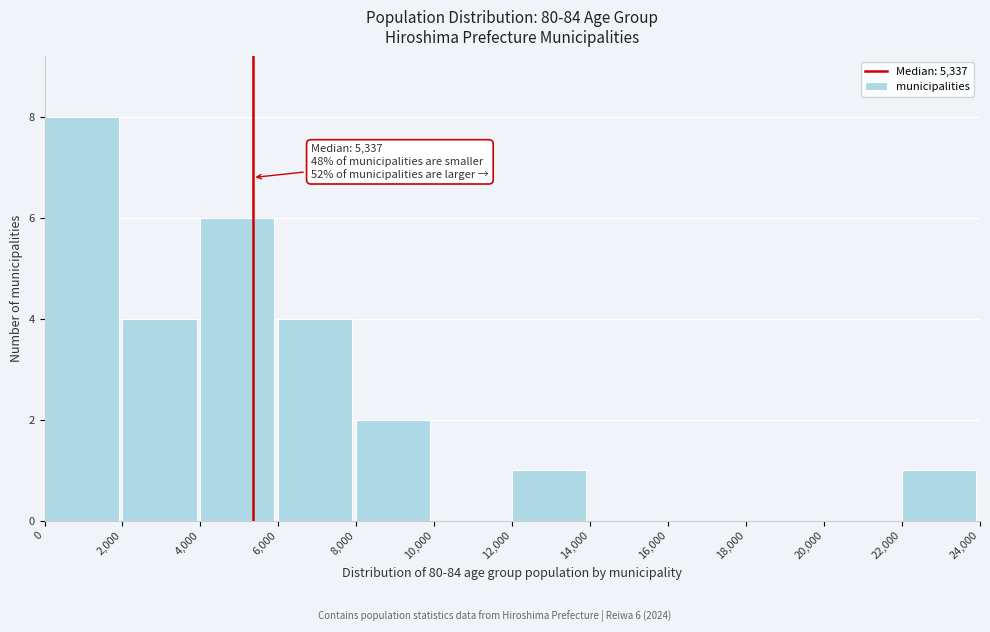

Which range on the x-axis has the tallest bar?

0 to 2,000